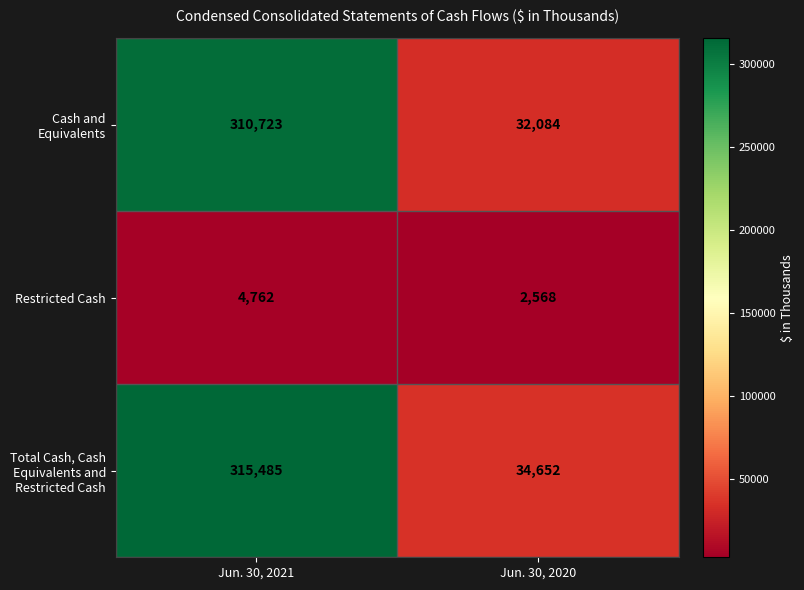

What is the sum of the Cash and Equivalents values at Jun. 30, 2021 and Jun. 30, 2020?

342807